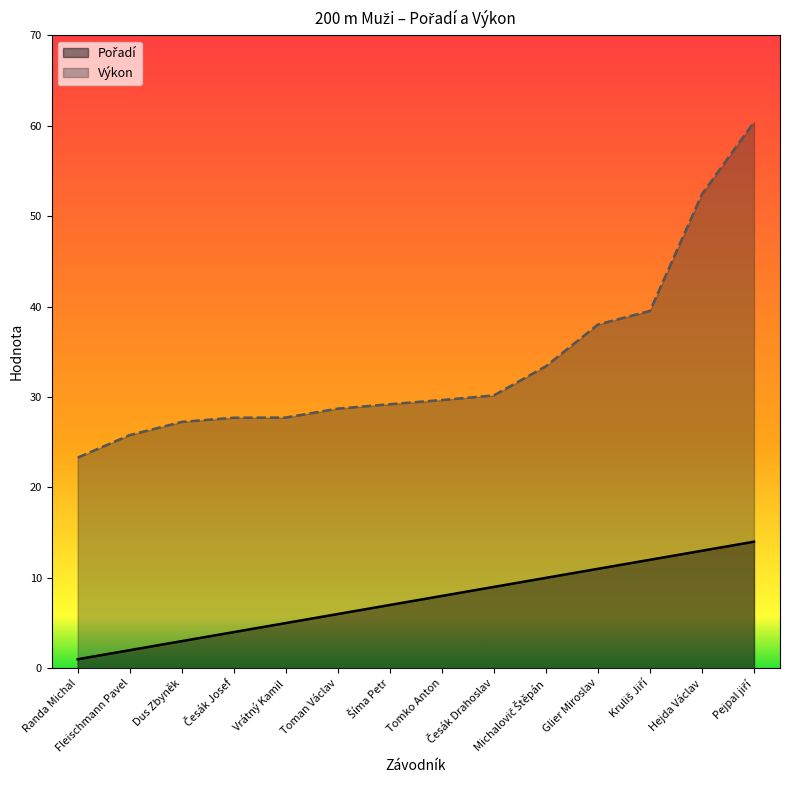

List the labels in order of Pořadí value, smallest first.

Randa Michal, Fleischmann Pavel, Dus Zbyněk, Česák Josef, Vrátný Kamil, Toman Václav, Šíma Petr, Tomko Anton, Česák Drahoslav, Michalovič Štěpán, Glier Miroslav, Kruliš Jiří, Hejda Václav, Pejpal jiří